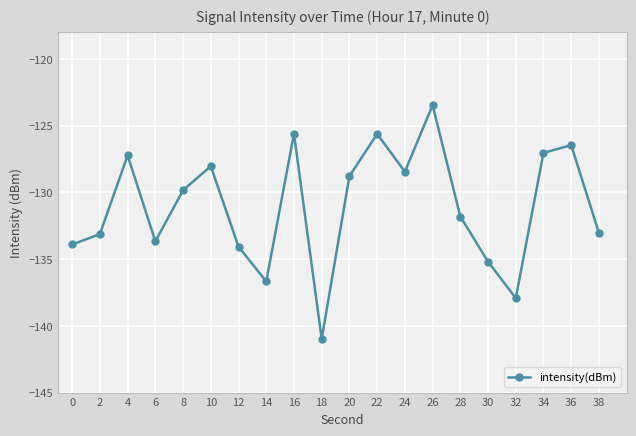

What is the value of the 9th point from the left?

-125.6